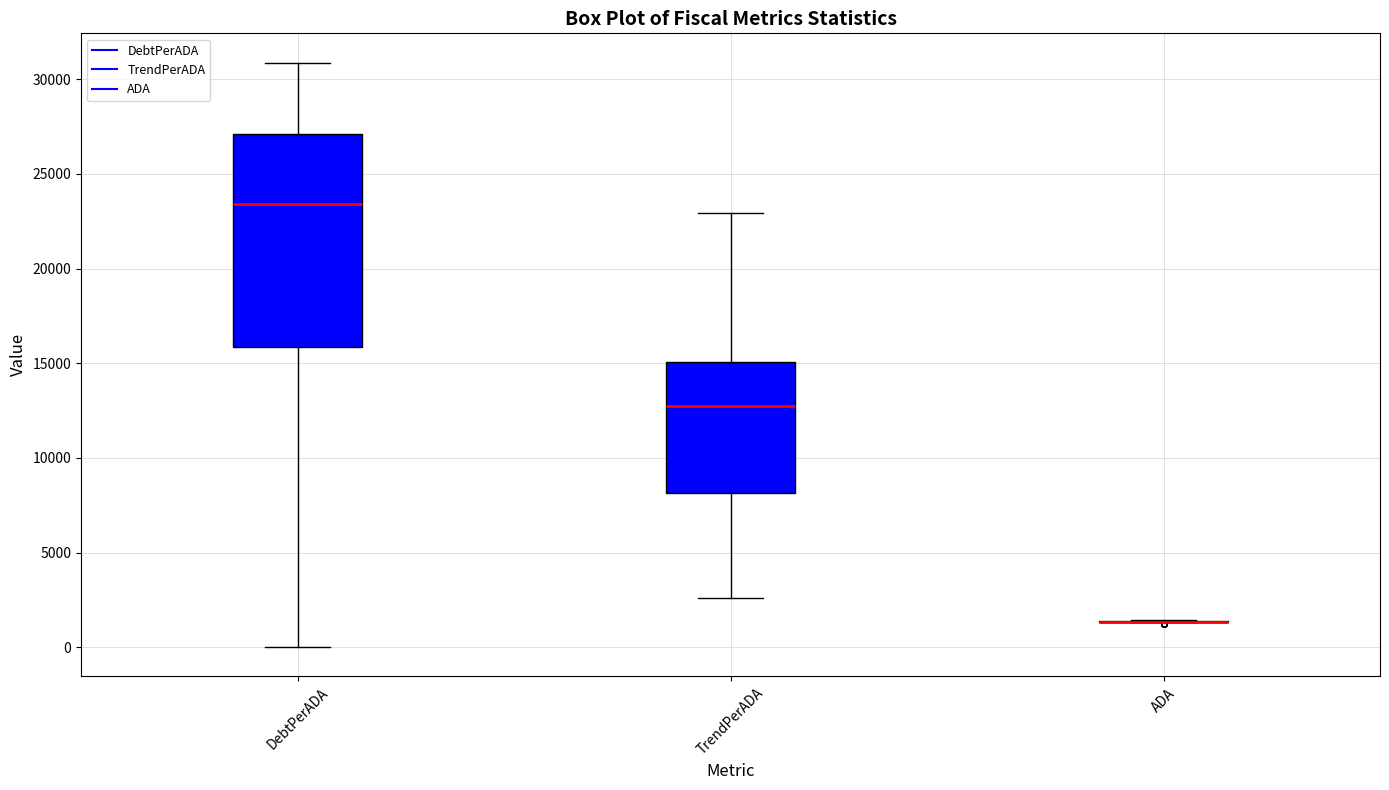

Reading left to right, read every box against the y-axis: the position of its median line, the range the box covers, and the ends of its whiskers. The values are not printed on the chart, so give them approximately, as read against the axis.

DebtPerADA: median 23500, box 16000 to 27000, whiskers 0 to 31000
TrendPerADA: median 12500, box 8000 to 15000, whiskers 2500 to 23000
ADA: box collapsed to a line at 1500, whiskers 1500 to 1500